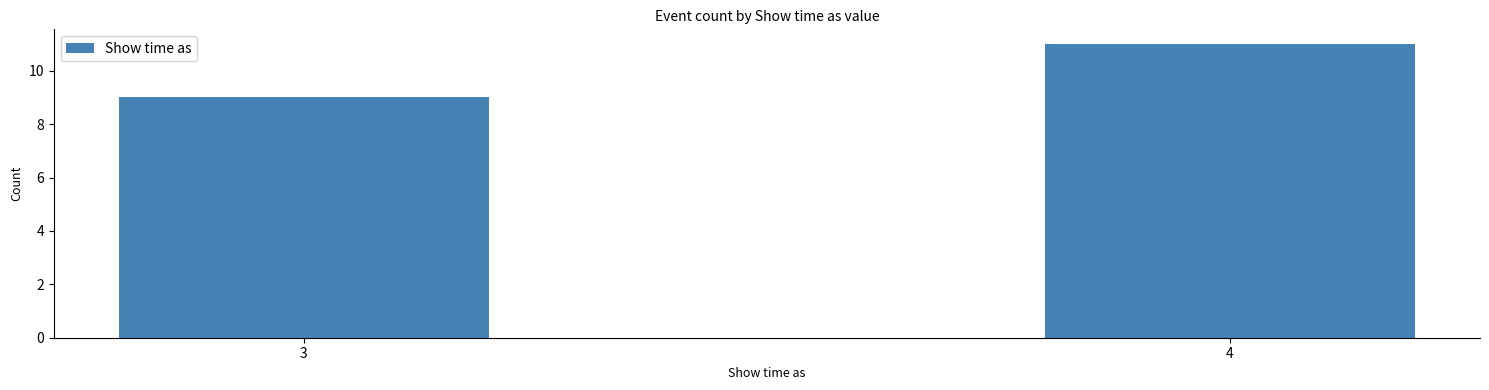

Reading left to right, what are all the values shown in this chart?

9	11